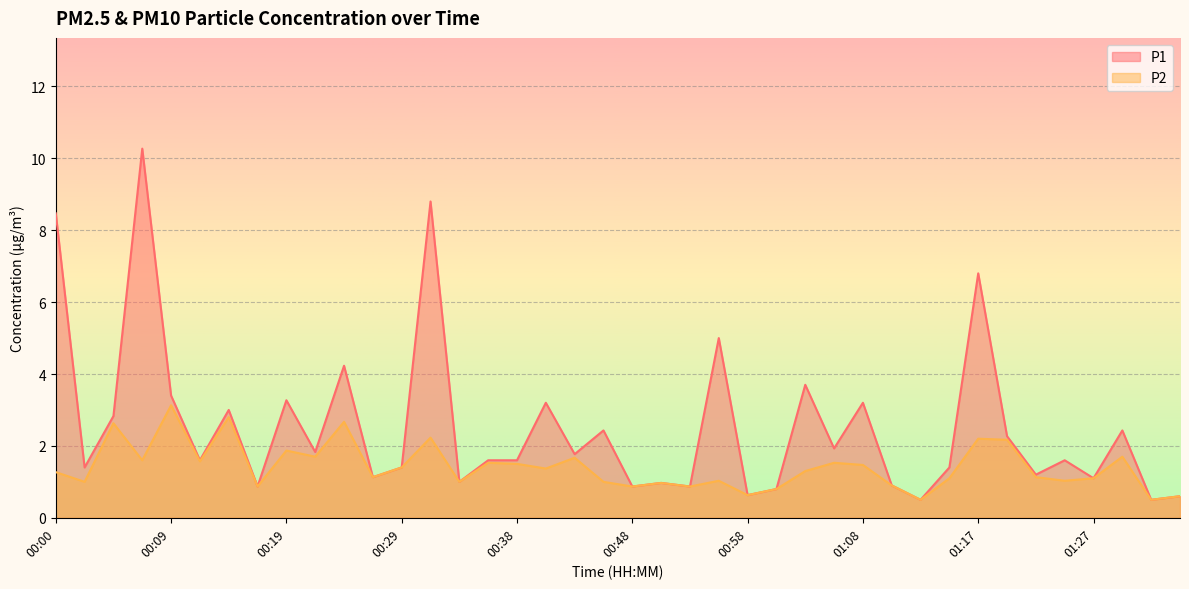

What is the value of the P1 point at the 28th from the left?

1.9